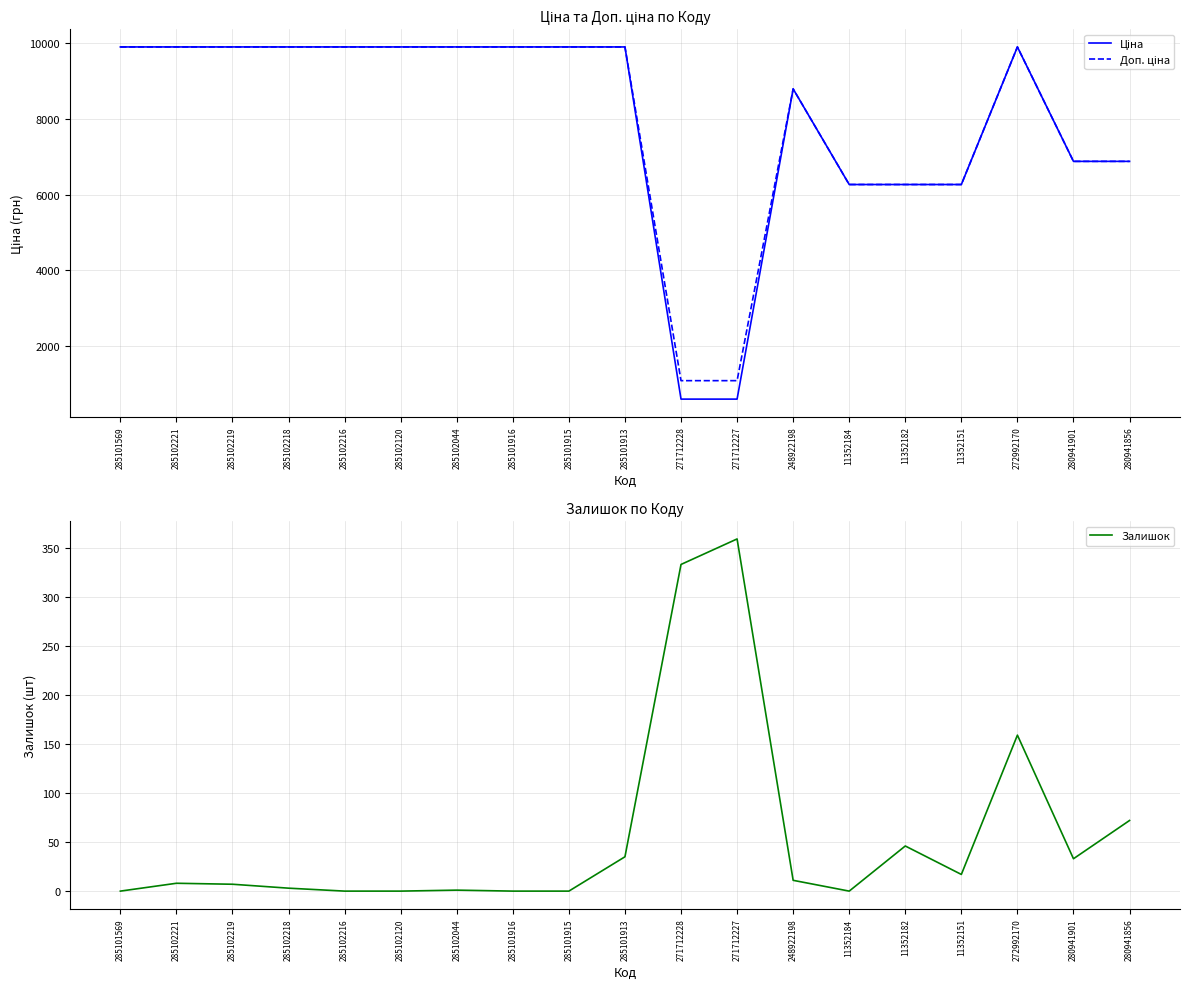

Is it true that Ціна equals 13994.4 at 285102219?

False